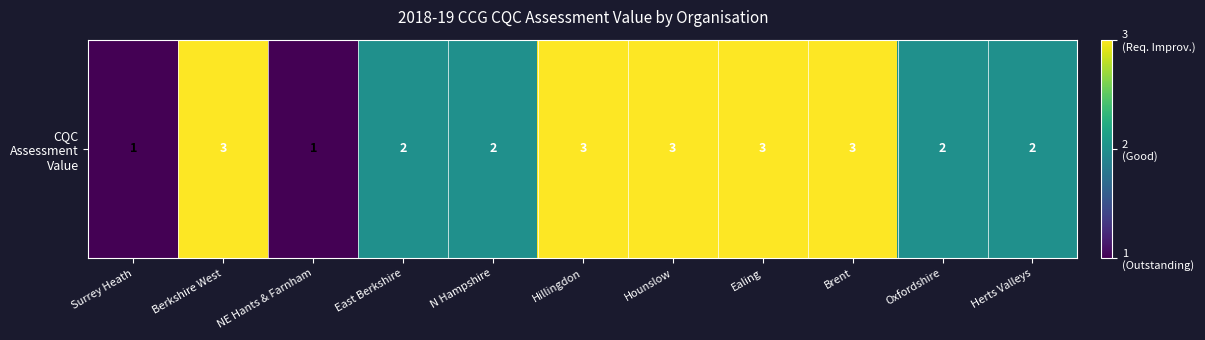

What is the difference between the maximum and minimum values?

2